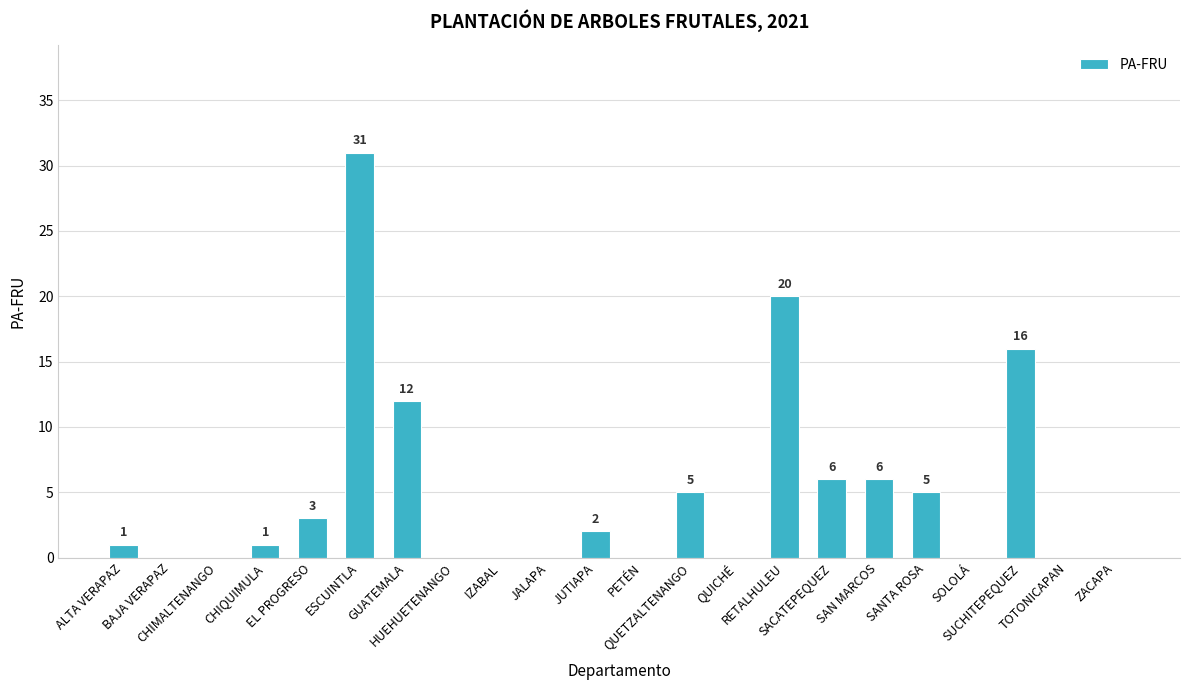

How many series are shown in this chart?

1